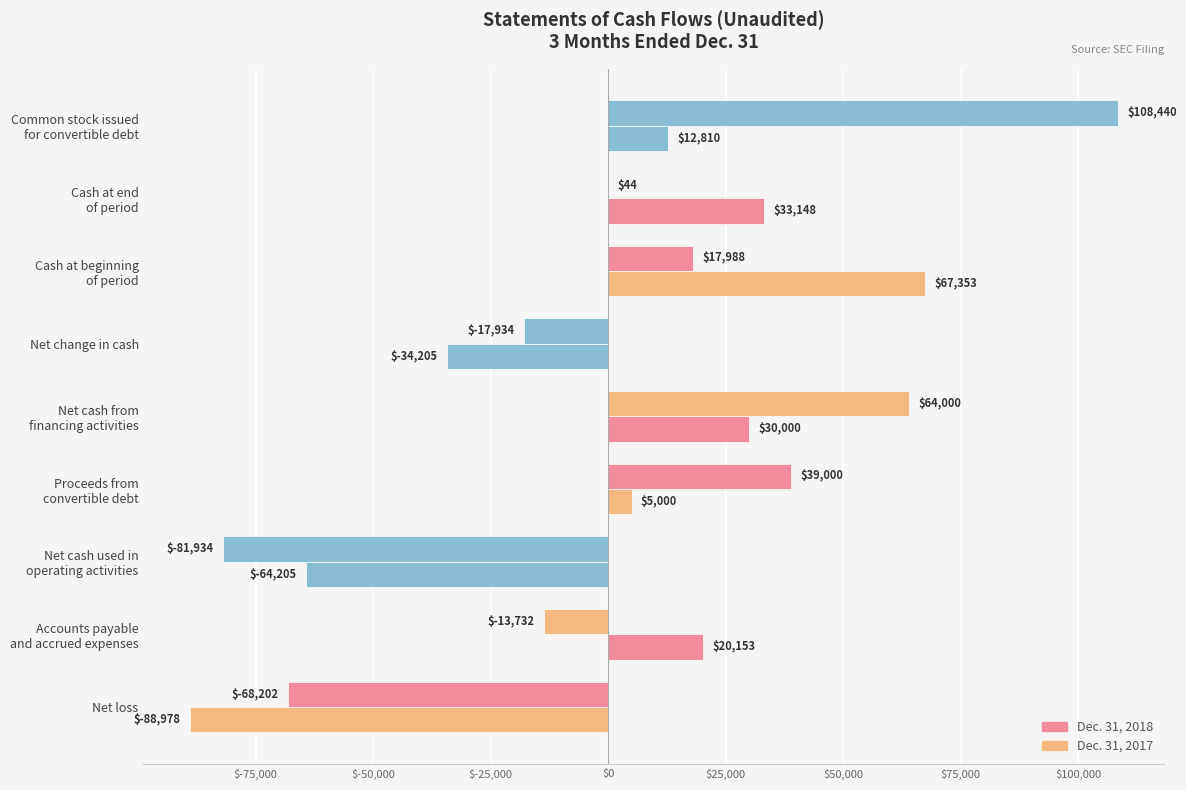

Count the number of categories in the chart.

9